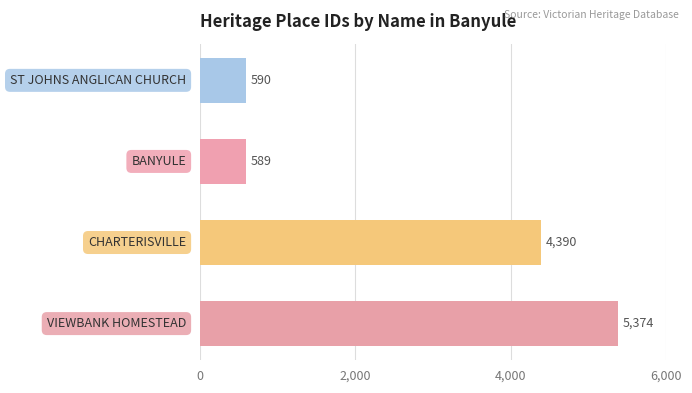

What is the average value?

2736